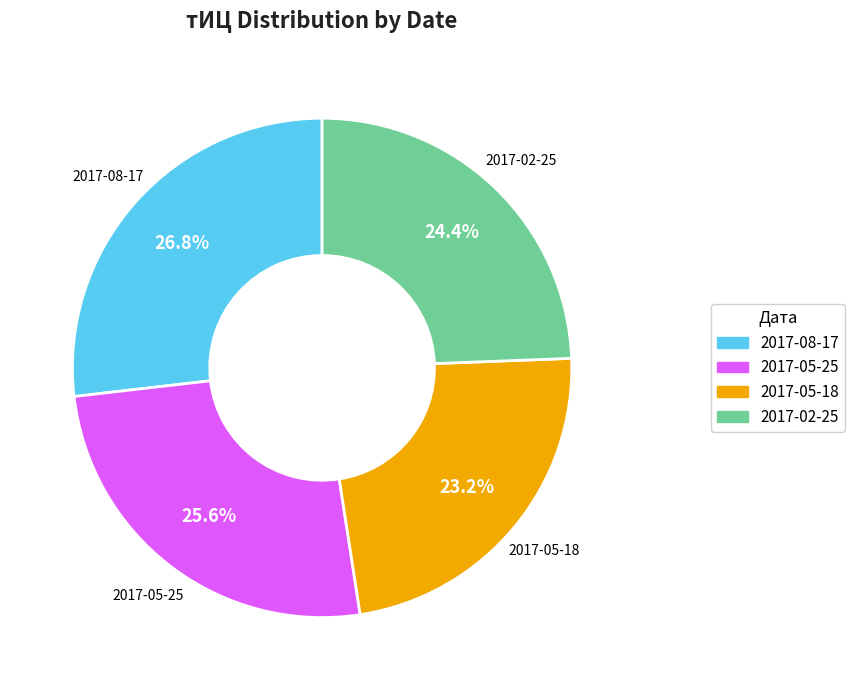

To the nearest percent, what percentage of the pie is 2017-05-18?

23%